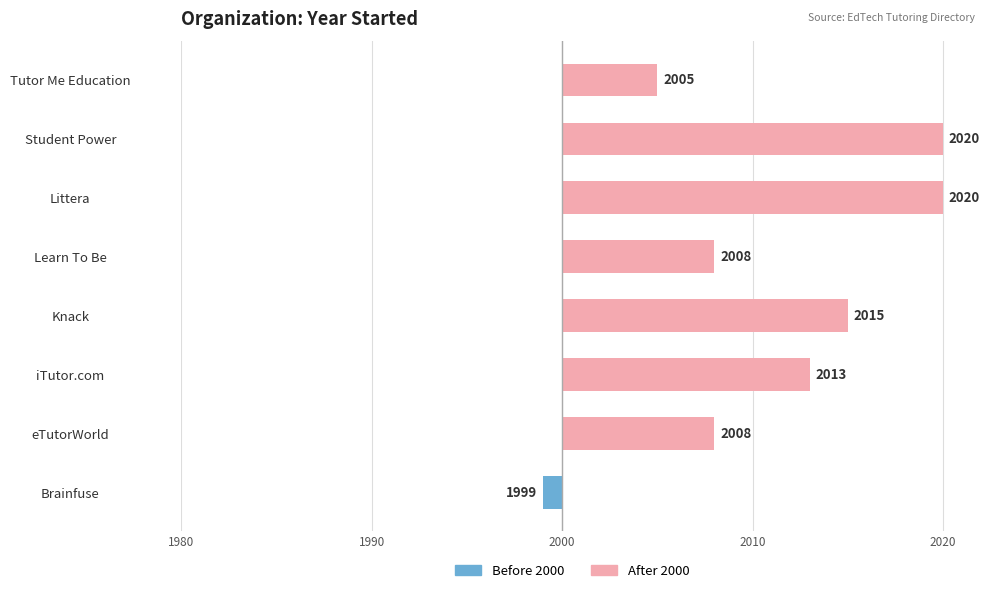

Is it true that Before 2000 equals 1 at eTutorWorld?

False